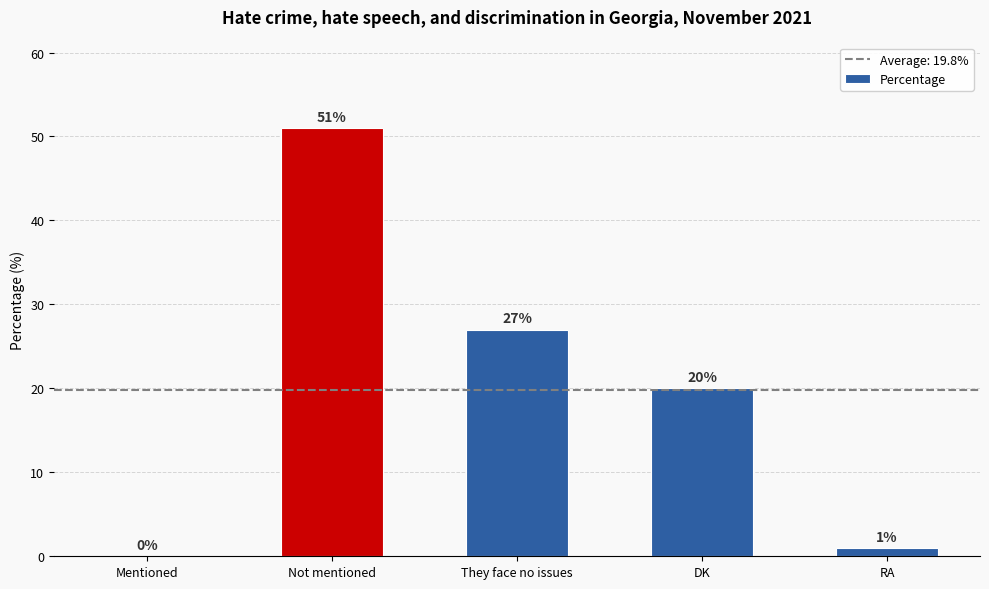

Which has a higher value, Mentioned or Not mentioned?

Not mentioned